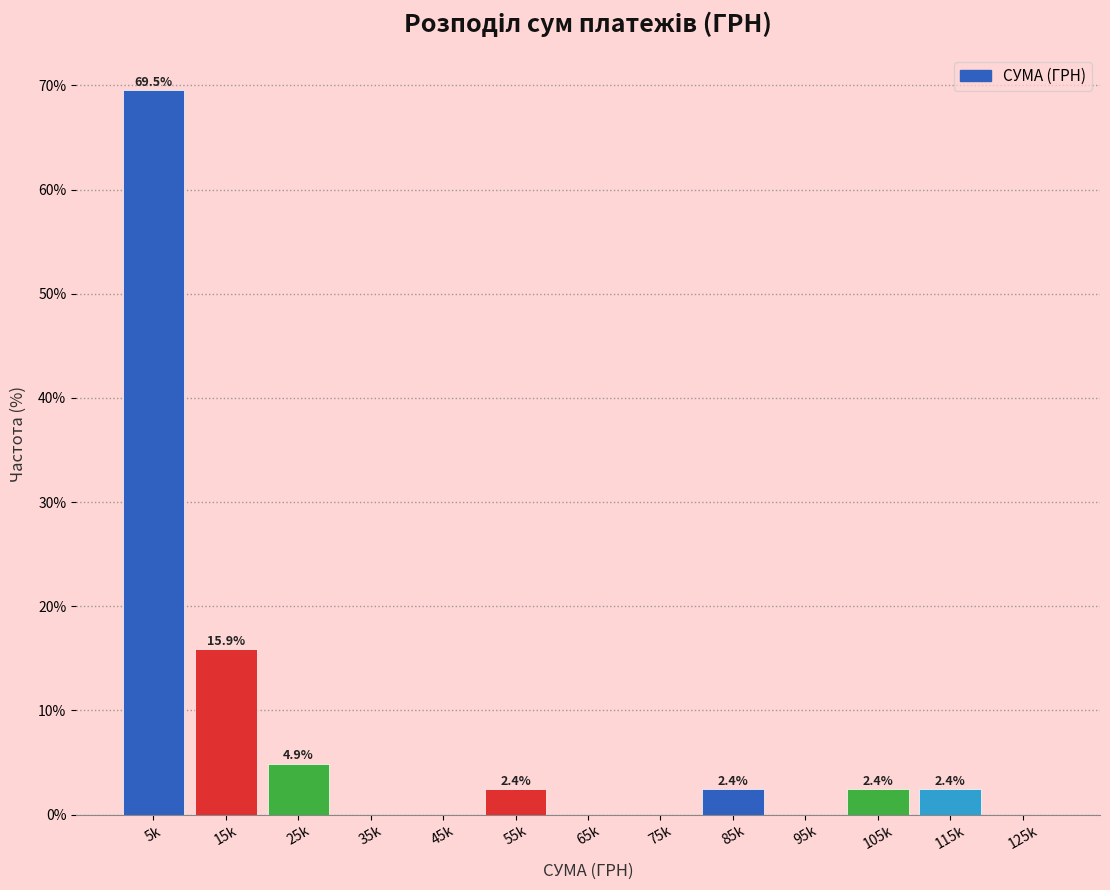

Reading right to left, transcribe all the data shown in this chart.

125k=0.0	115k=2.4	105k=2.4	95k=0.0	85k=2.4	75k=0.0	65k=0.0	55k=2.4	45k=0.0	35k=0.0	25k=4.9	15k=15.9	5k=69.5